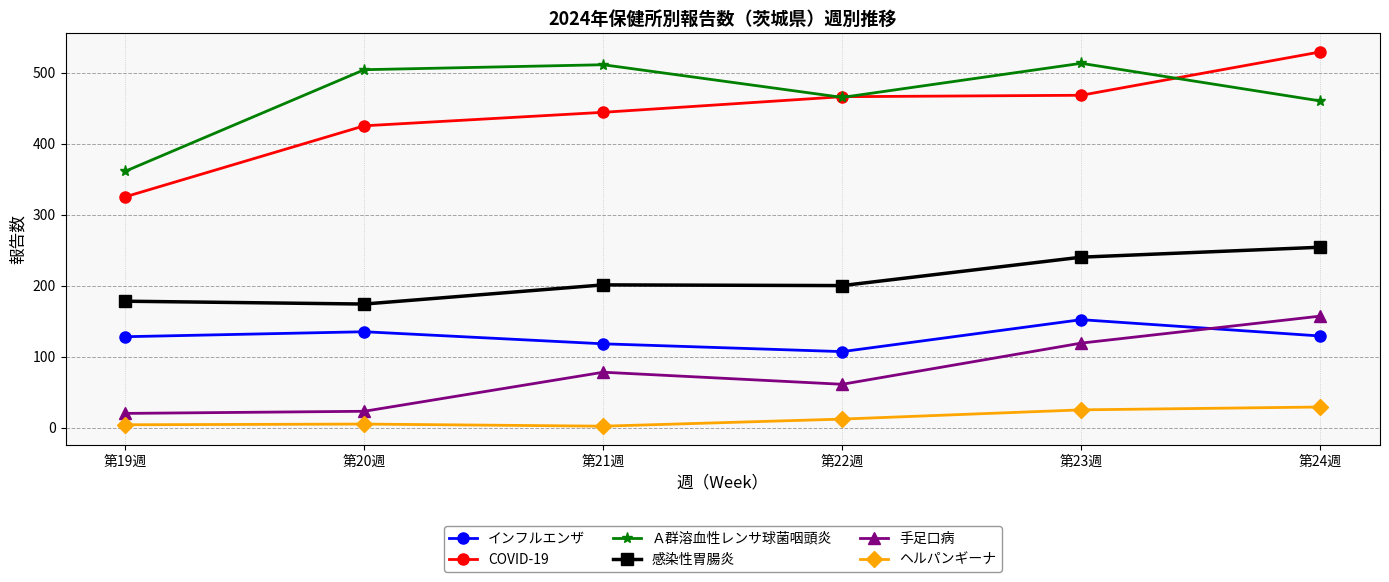

What is the label of the 6th point from the right?

第19週